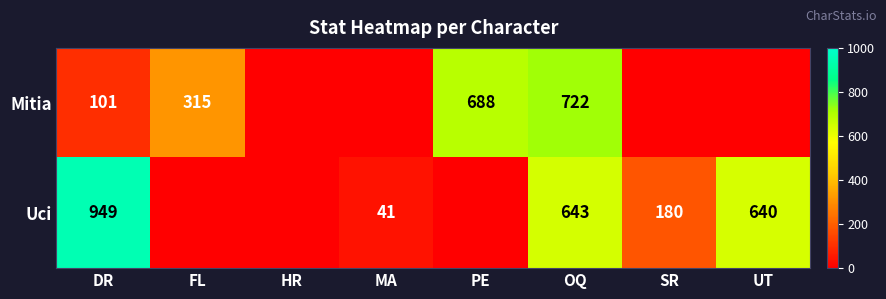

What is the difference between the Uci values at SR and MA?

139